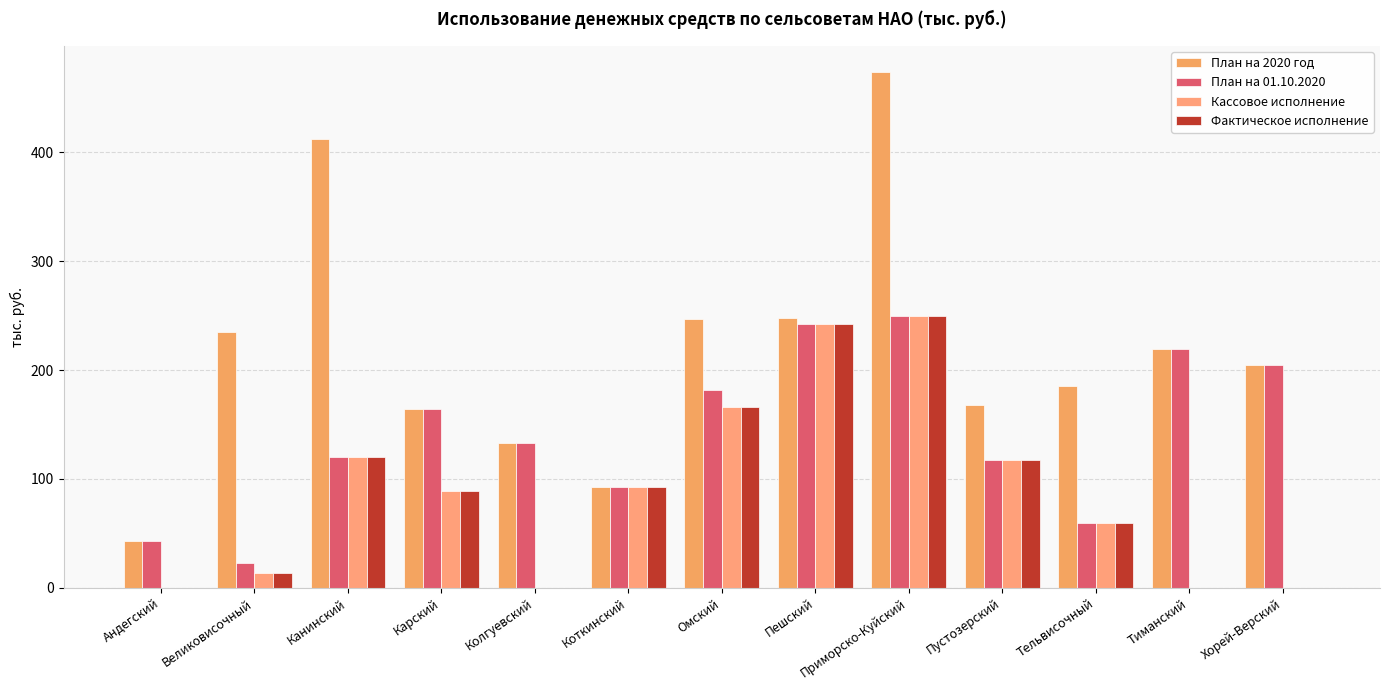

Which label corresponds to the smallest value in the chart?

Андегский